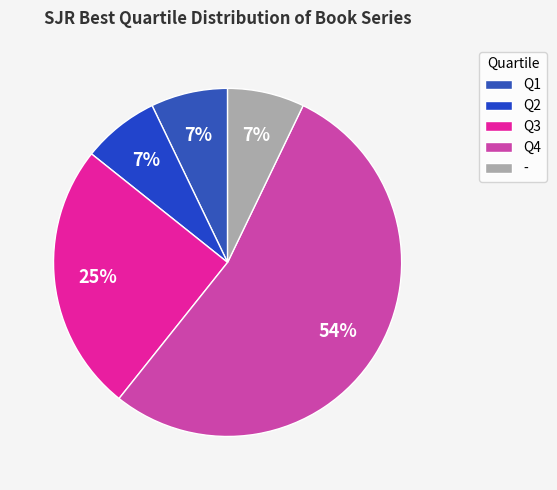

To the nearest percent, what is the combined percentage of - and Q3?

32%